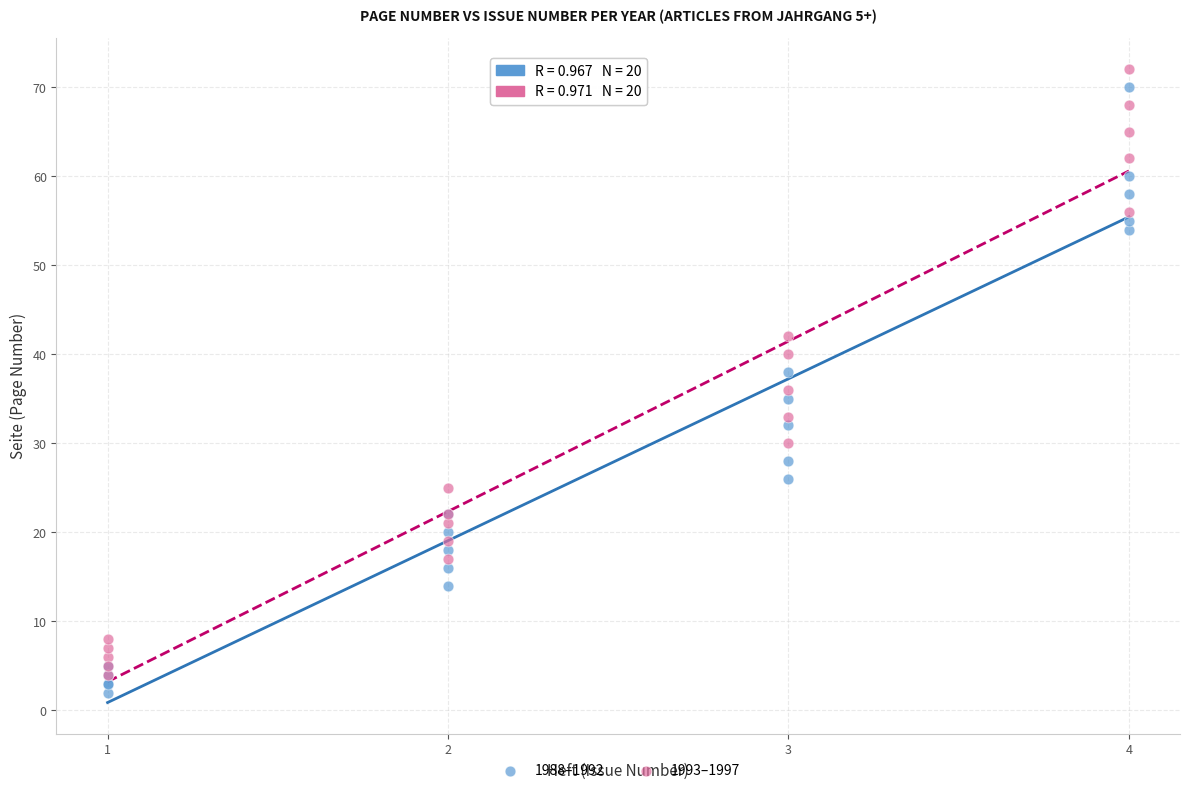

What are all the series names shown in the legend?

1988–1992, 1993–1997